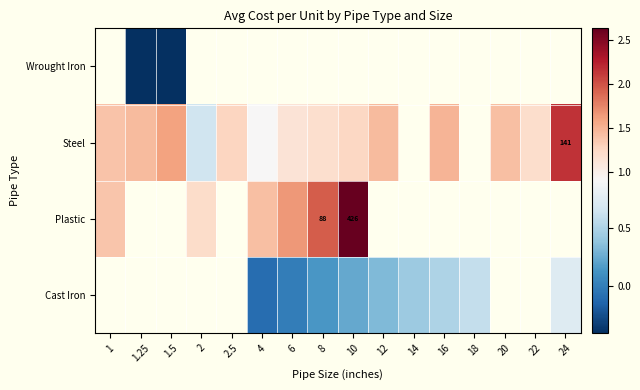

What is the smallest value displayed?

-0.4